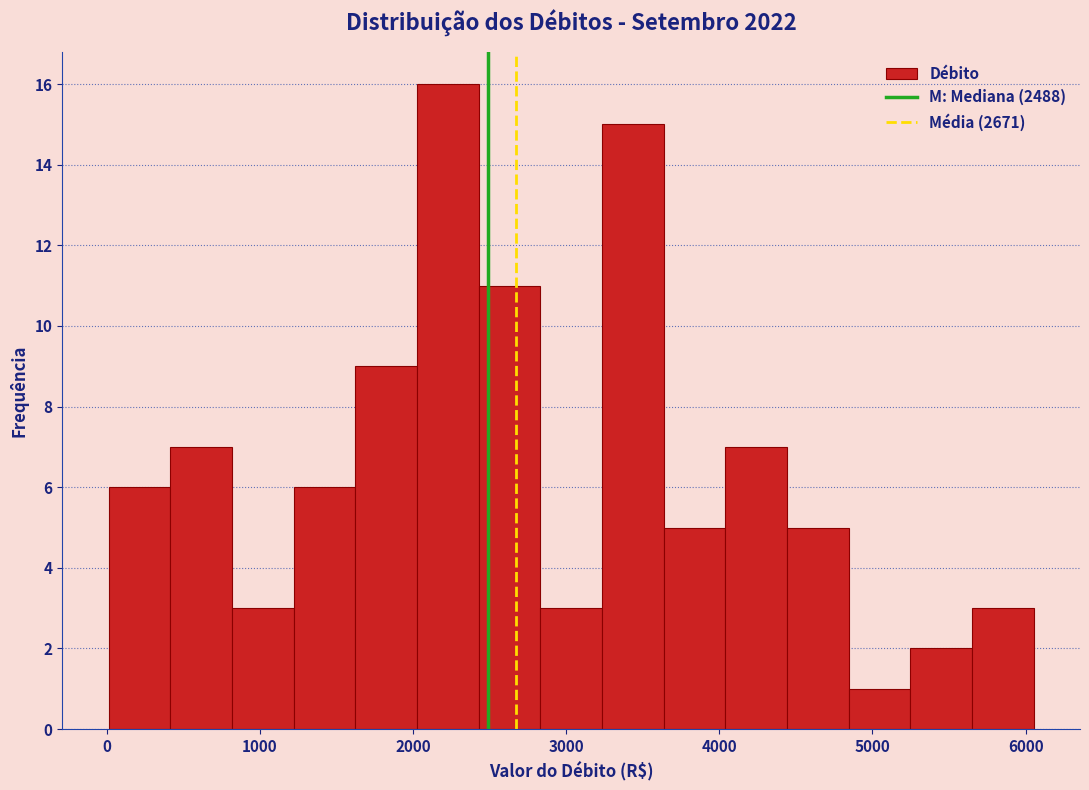

Reading left to right, list every bar in this chart as the range it spans on the x-axis followed by its height. Neither the bar edges nor the heights are printed on the chart, so give them approximately, as read against the axes.

0 to 400: 6
400 to 800: 7
800 to 1200: 3
1200 to 1600: 6
1600 to 2000: 9
2000 to 2400: 16
2400 to 2800: 11
2800 to 3200: 3
3200 to 3600: 15
3600 to 4000: 5
4000 to 4400: 7
4400 to 4800: 5
4800 to 5200: 1
5200 to 5700: 2
5700 to 6100: 3